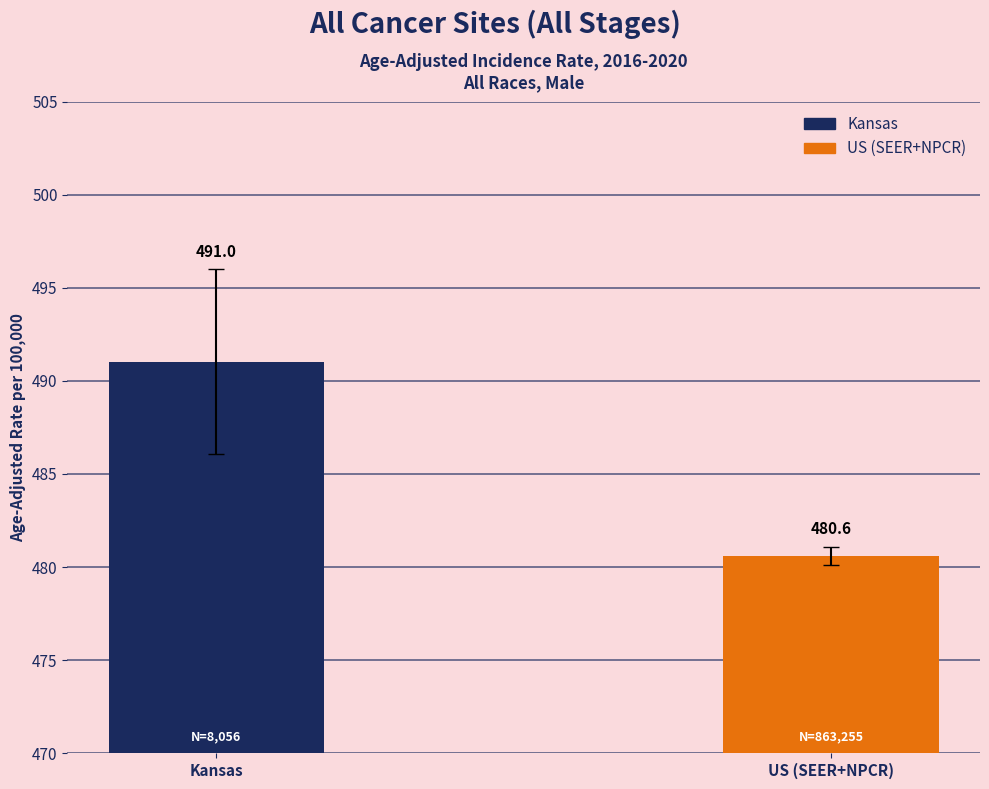

What is the maximum value shown in the chart?

491.0